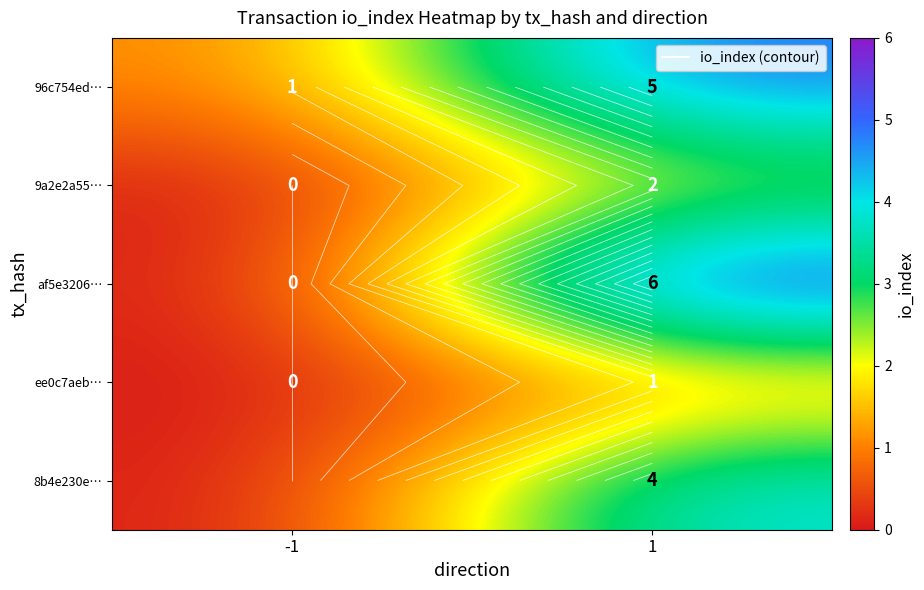

At how many categories does at least one series exceed 2?

1